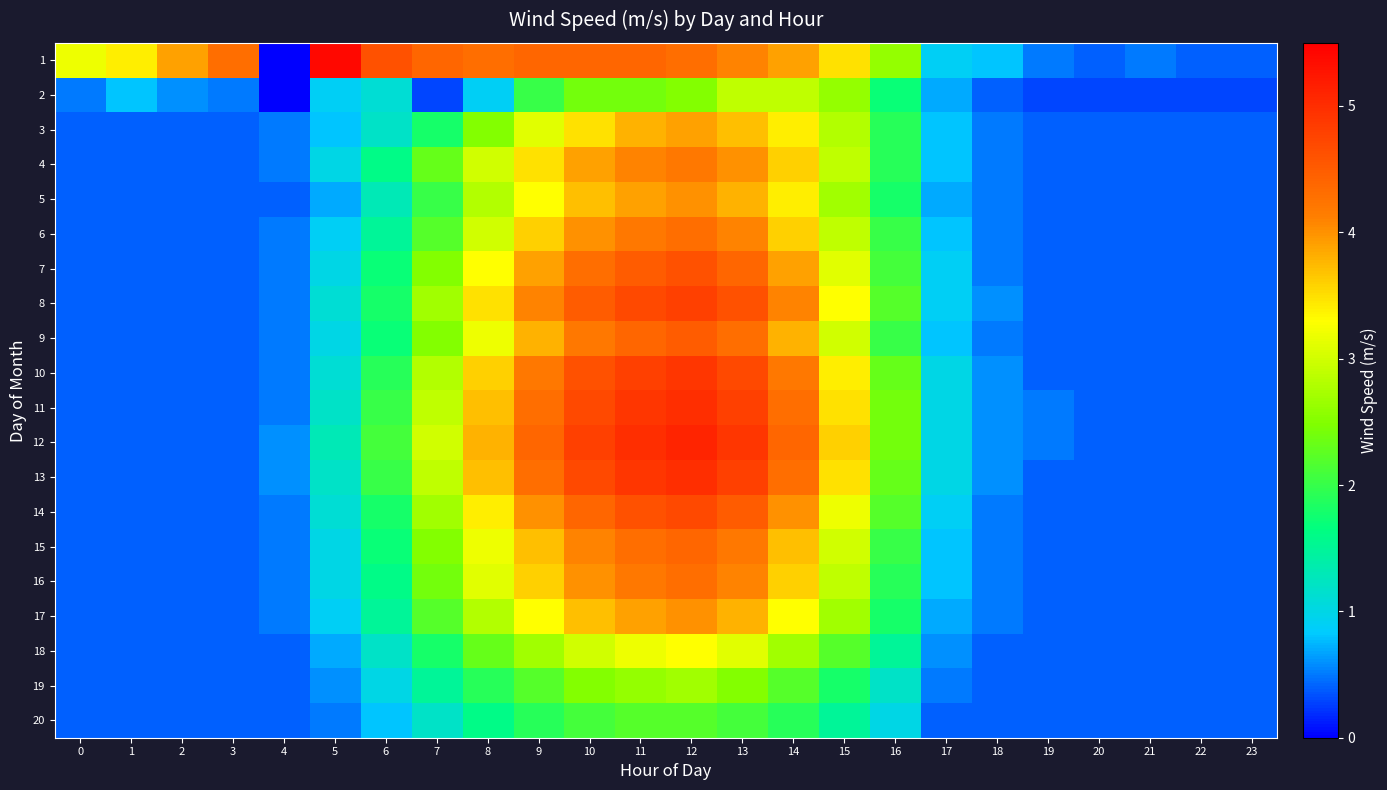

What is the total value across all series at 13?

79.4